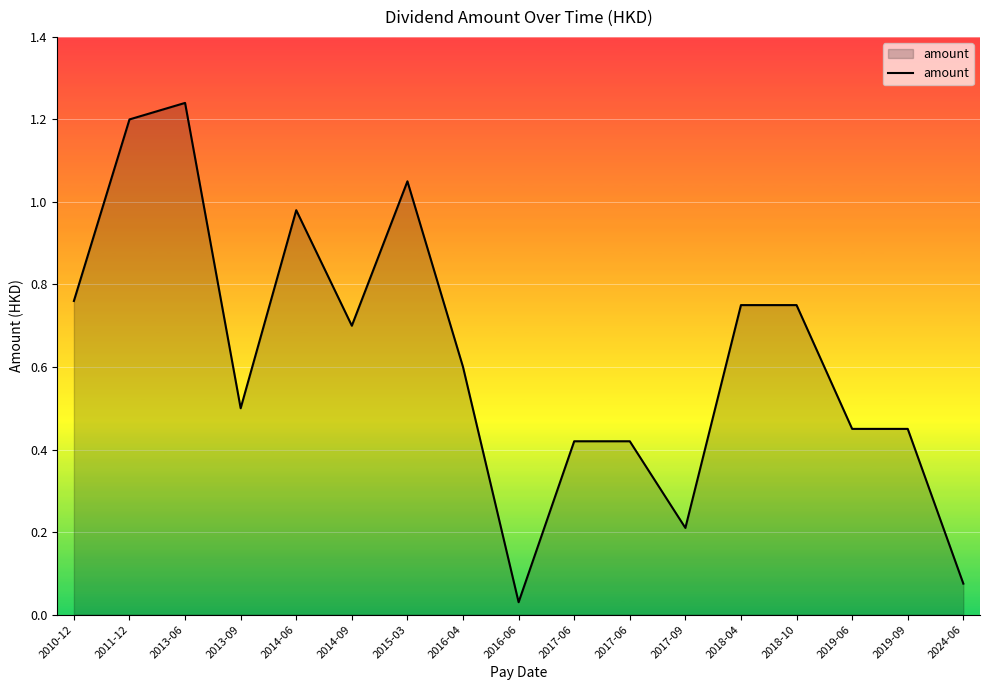

Rank the categories by value from highest to lowest.

2013-06, 2011-12, 2015-03, 2014-06, 2010-12, 2018-04, 2018-10, 2014-09, 2016-04, 2013-09, 2019-06, 2019-09, 2017-06, 2017-06, 2017-09, 2024-06, 2016-06